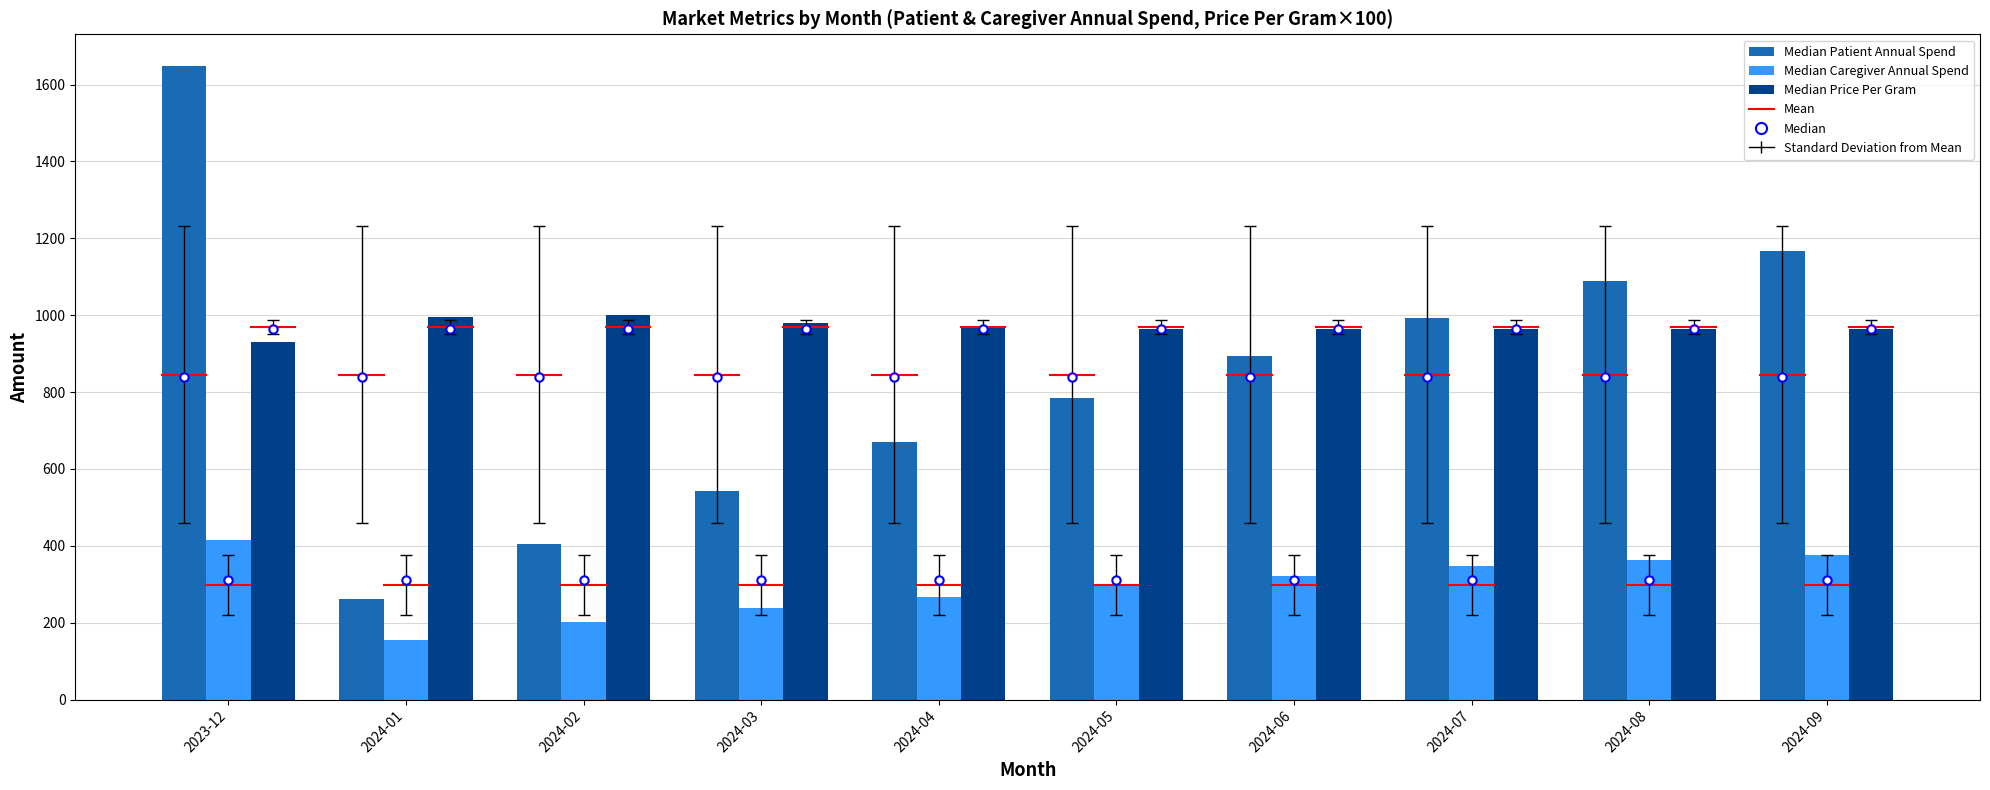

What is the label of the 5th bar from the right?

2024-05